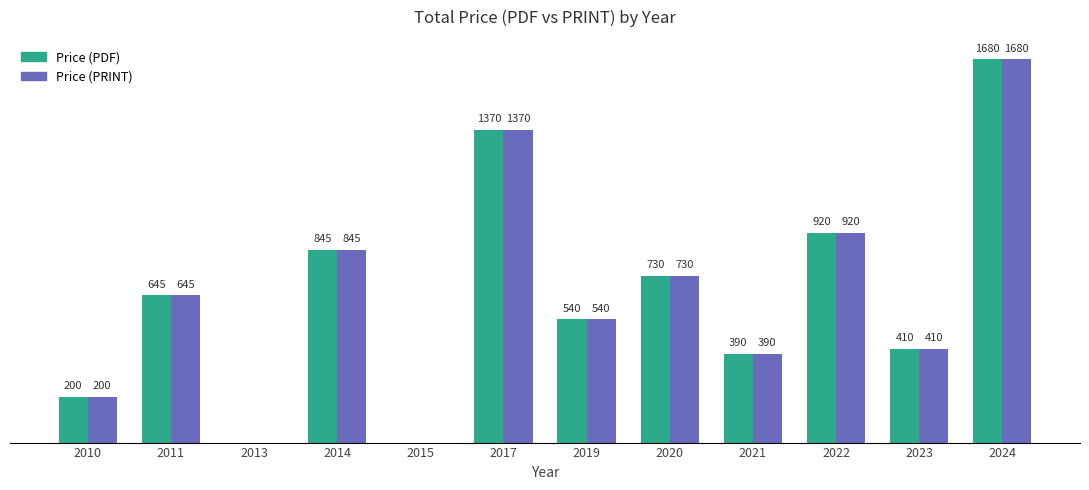

Is the value of Price (PRINT) at 2019 greater than the value of Price (PDF) at 2023?

Yes